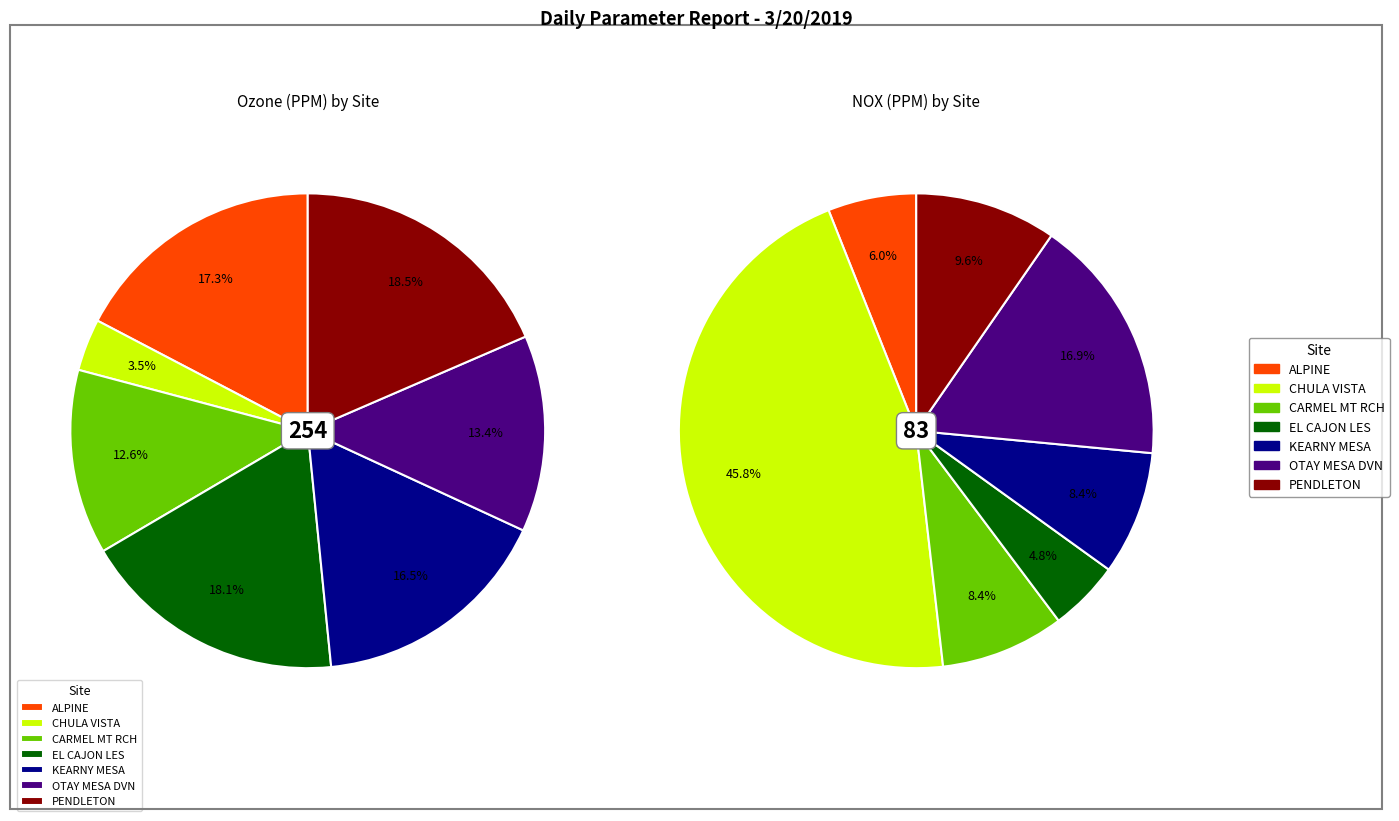

Count the number of slices in the pie.

7